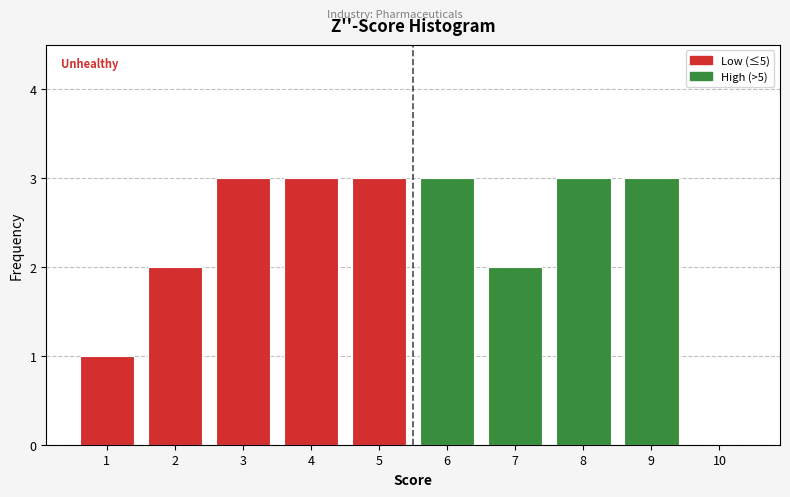

Reading left to right, transcribe this chart: for each bar, give the range it covers on the x-axis and its height. The values are not printed on the chart, so give them approximately, as read against the axis.

0.5 to 1.5: 1
1.5 to 2.5: 2
2.5 to 3.5: 3
3.5 to 4.5: 3
4.5 to 5.5: 3
5.5 to 6.5: 3
6.5 to 7.5: 2
7.5 to 8.5: 3
8.5 to 9.5: 3
9.5 to 10.5: 0